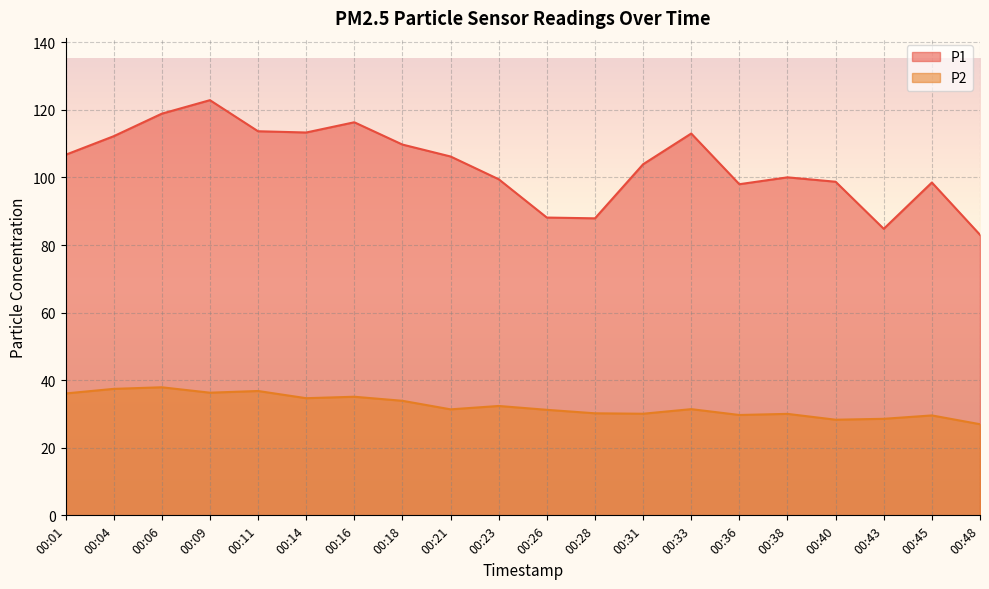

At which category is the sum across all series the highest?

00:09